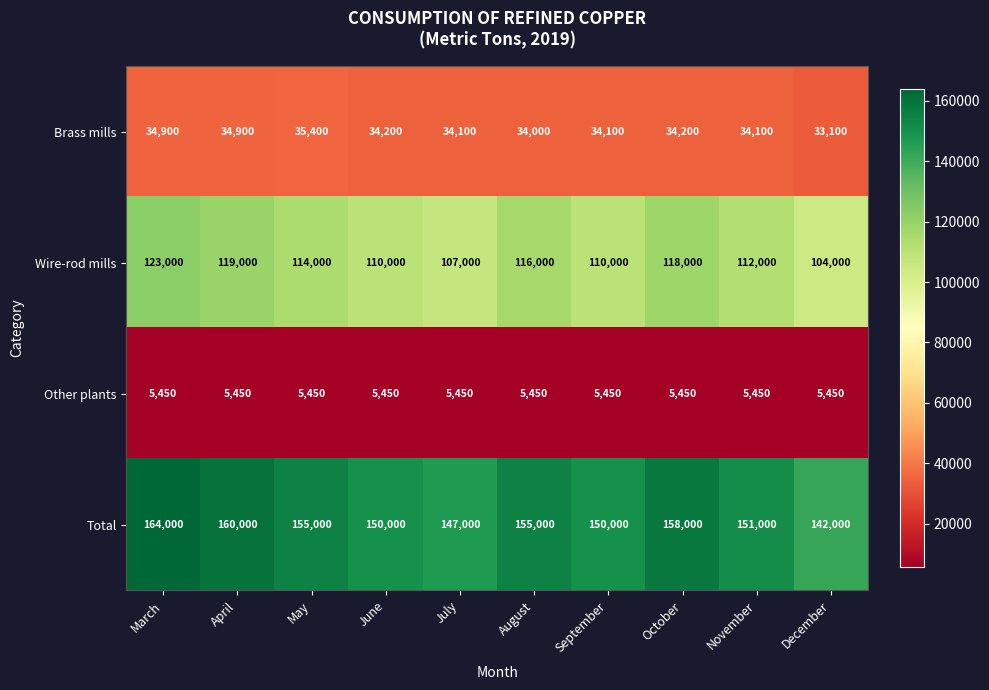

Read the Total value at May, to the nearest 50.

155000